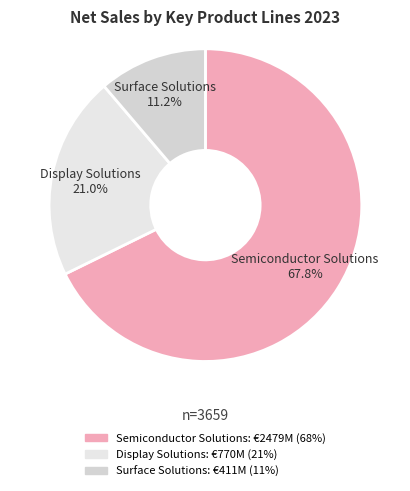

To the nearest percent, what is the difference between the Semiconductor Solutions and Display Solutions slice percentages?

47%